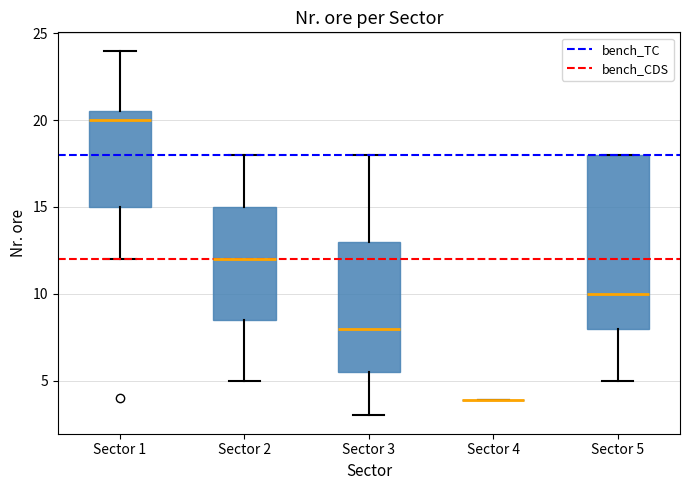

Reading left to right, read every box against the y-axis: the position of its median line, the range the box covers, and the ends of its whiskers. The values are not printed on the chart, so give them approximately, as read against the axis.

Sector 1: median 20.0, box 15.0 to 20.5, whiskers 12.0 to 24.0
Sector 2: median 12.0, box 8.5 to 15.0, whiskers 5.0 to 18.0
Sector 3: median 8.0, box 5.5 to 13.0, whiskers 3.0 to 18.0
Sector 4: box collapsed to a line at 4.0, whiskers 4.0 to 4.0
Sector 5: median 10.0, box 8.0 to 18.0, whiskers 5.0 to 18.0